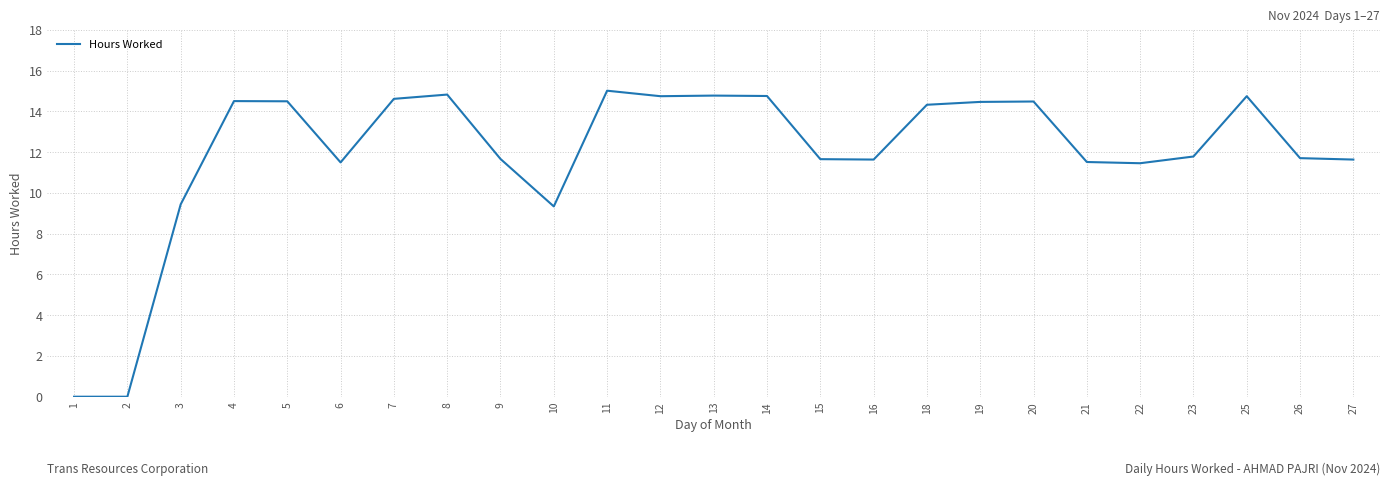

What value does the data have at 16?

11.6